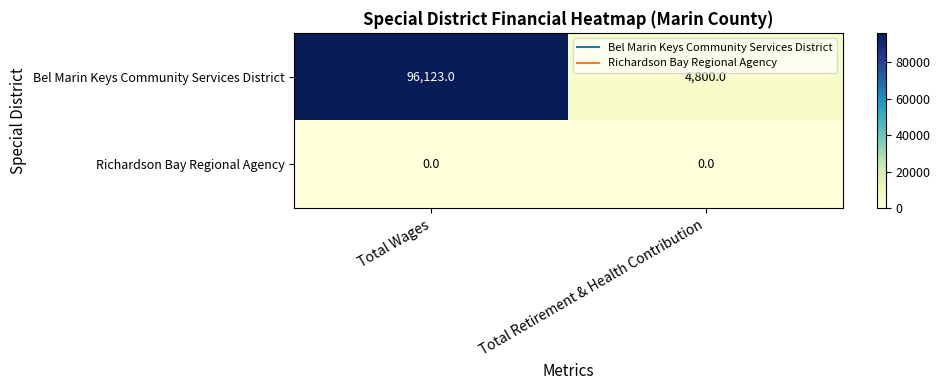

Rank the series by their maximum value, from highest to lowest.

Bel Marin Keys Community Services District, Richardson Bay Regional Agency